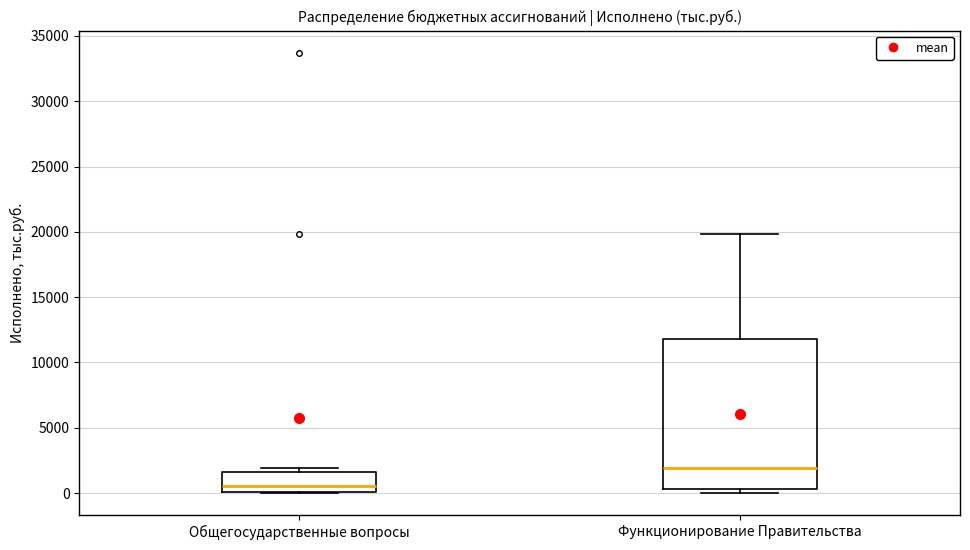

Where is the lower edge of the box for Общегосударственные вопросы on the y-axis? The values are not printed on the chart, so give them approximately, as read against the axis.

0